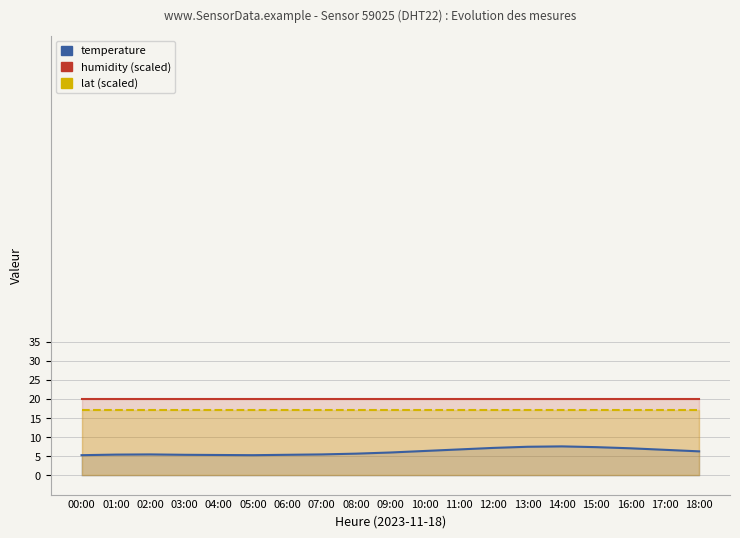

True or false: humidity and temperature cross at least once.

False